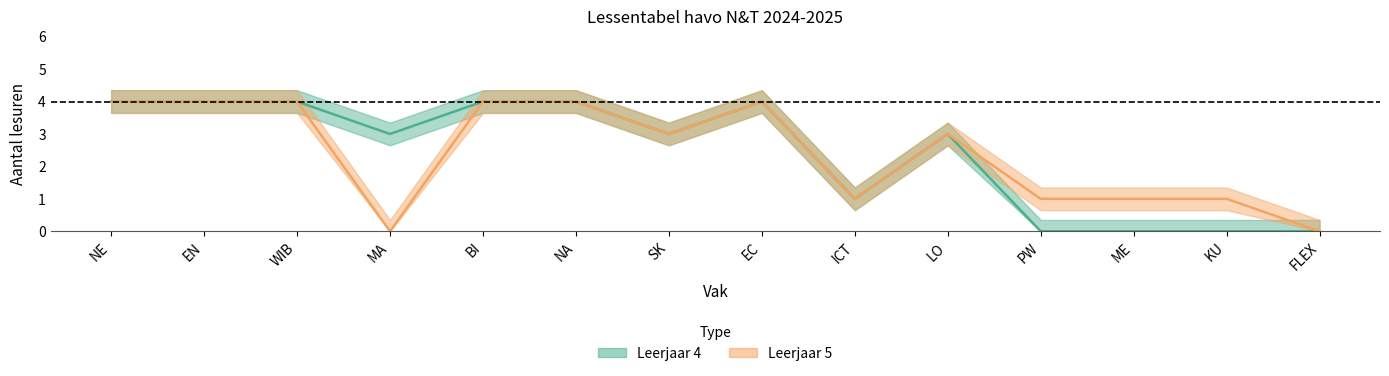

True or false: Leerjaar 4 and Leerjaar 5 intersect in this chart.

False